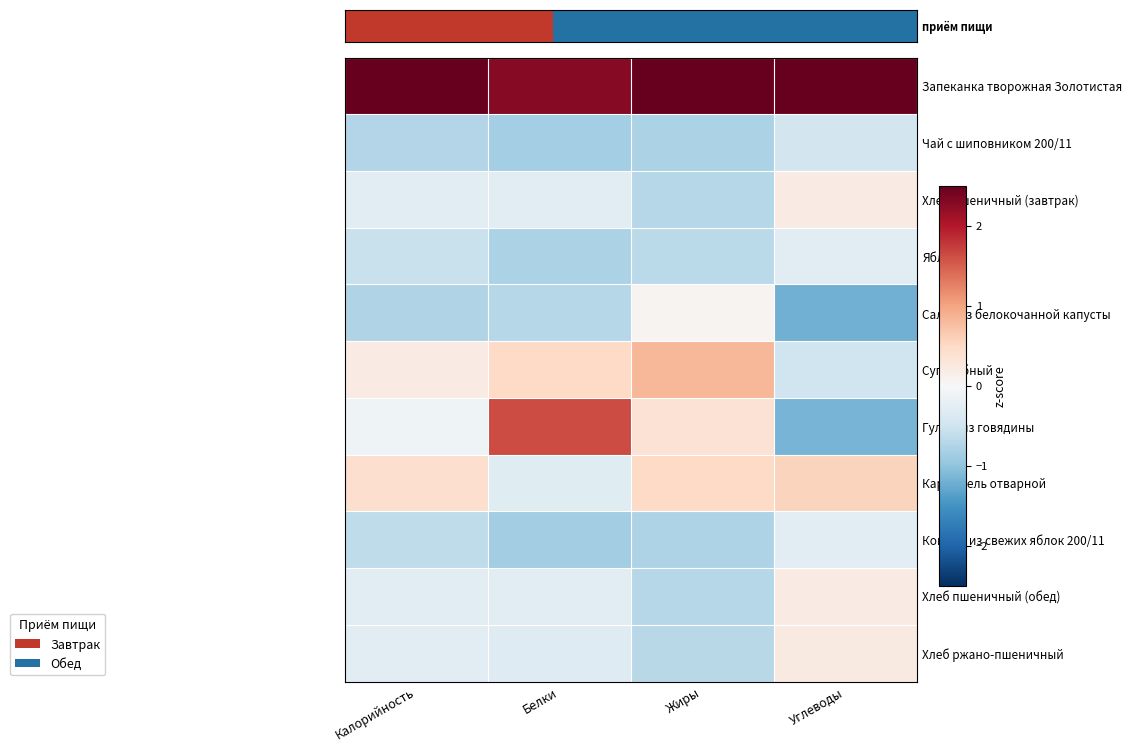

Which label corresponds to the largest value in the chart?

Калорийность